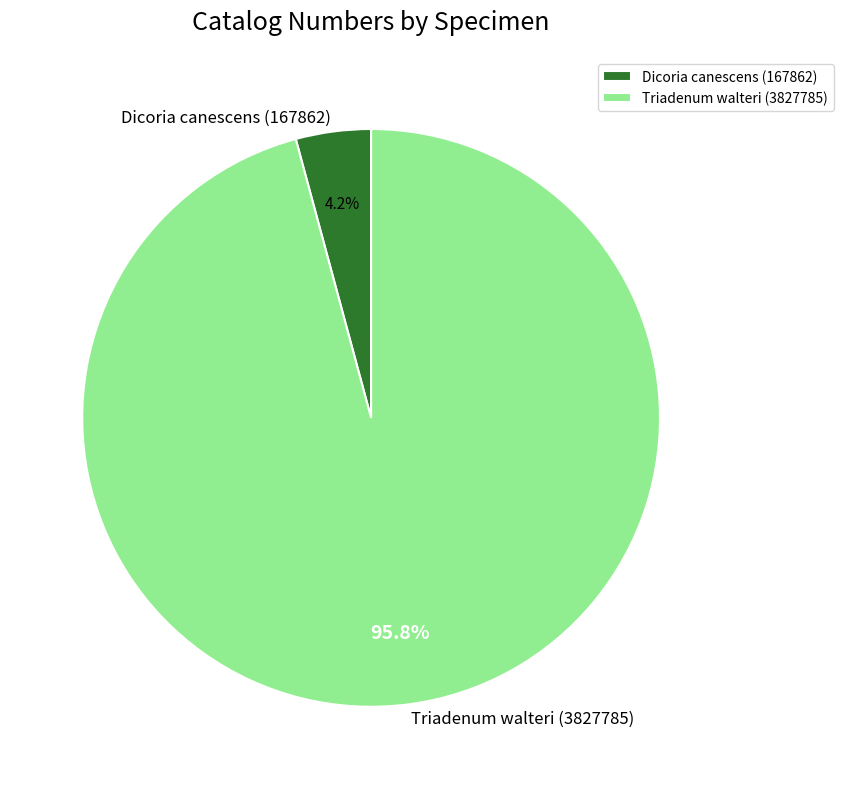

To the nearest percent, what percentage of the pie is Dicoria canescens (167862)?

4%